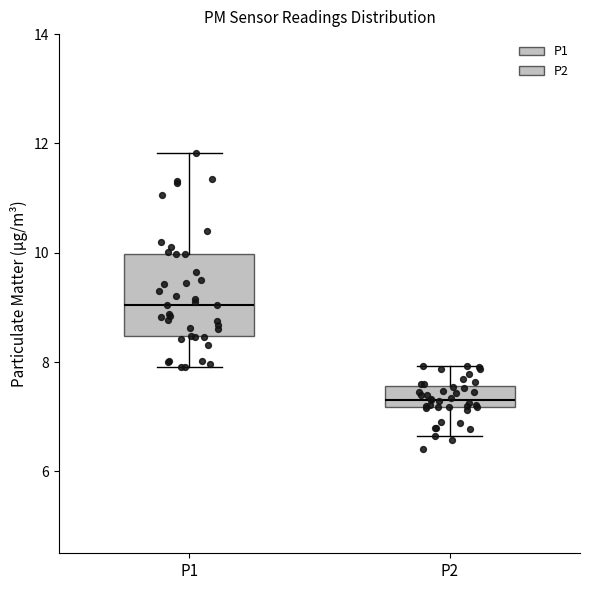

Which box has the highest median line?

P1